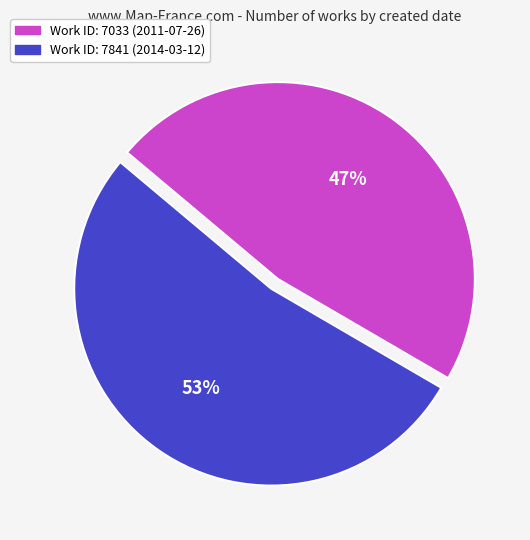

Count the number of slices in the pie.

2